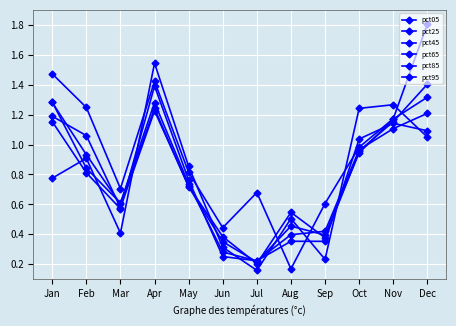

How many lines are shown in the chart?

6